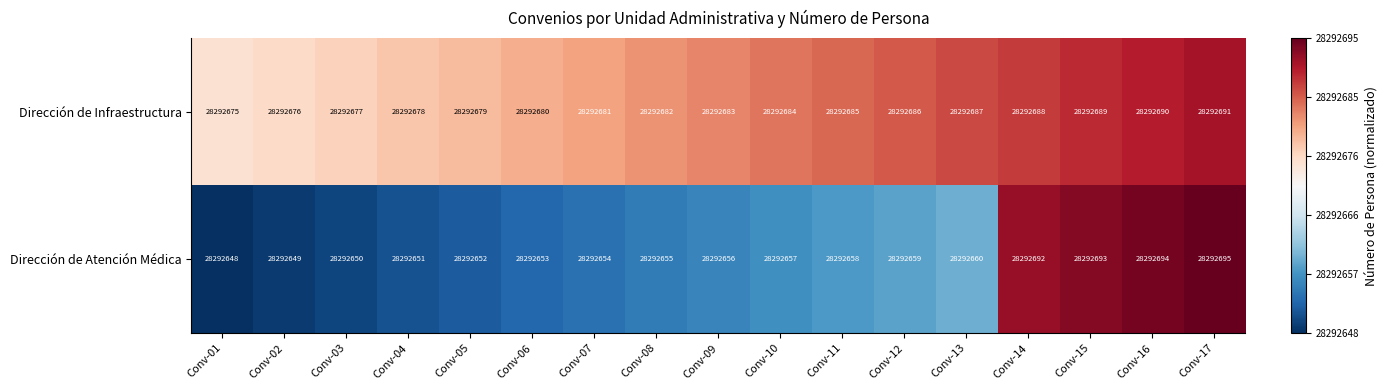

Which series has the widest spread of values?

Dirección de Atención Médica